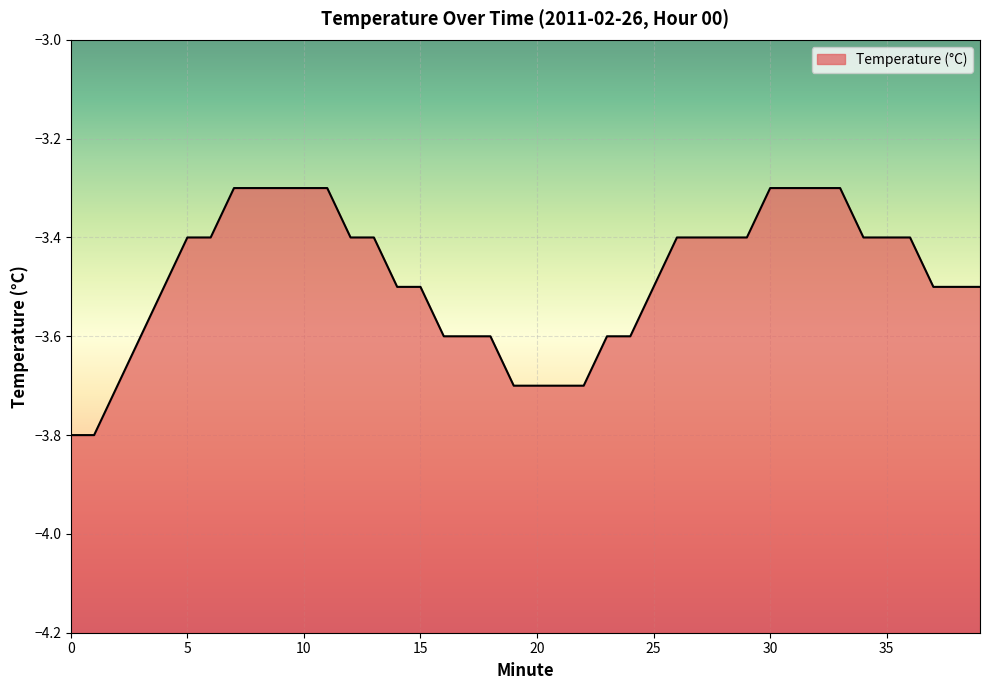

Does the chart display data point markers on the line(s)?

No